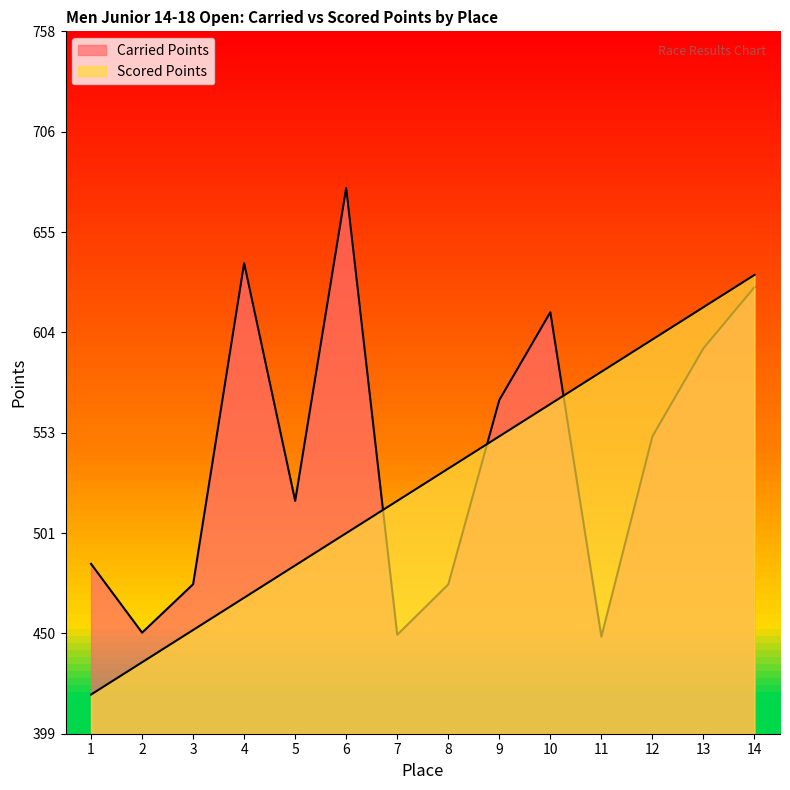

At 10, list the series in order from smallest to largest.

Scored Points, Carried Points